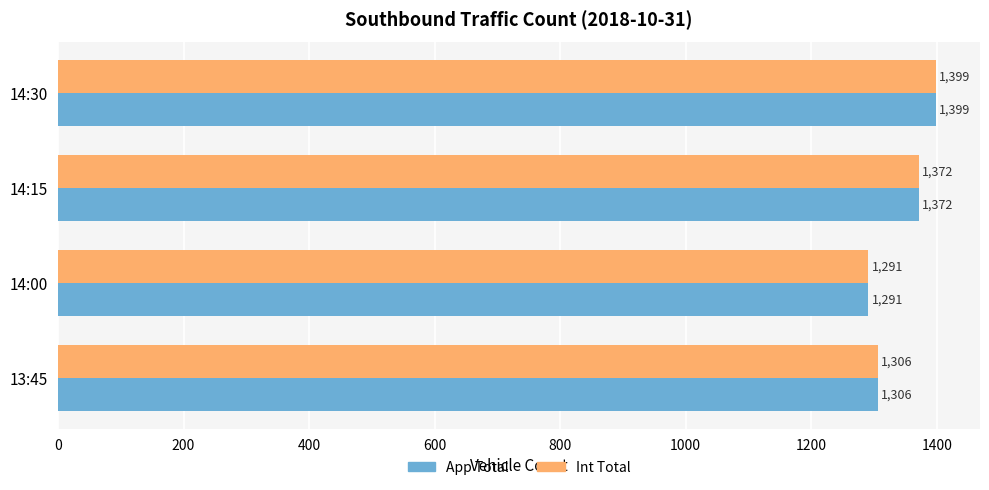

What are all the series names shown in the legend?

App Total, Int Total